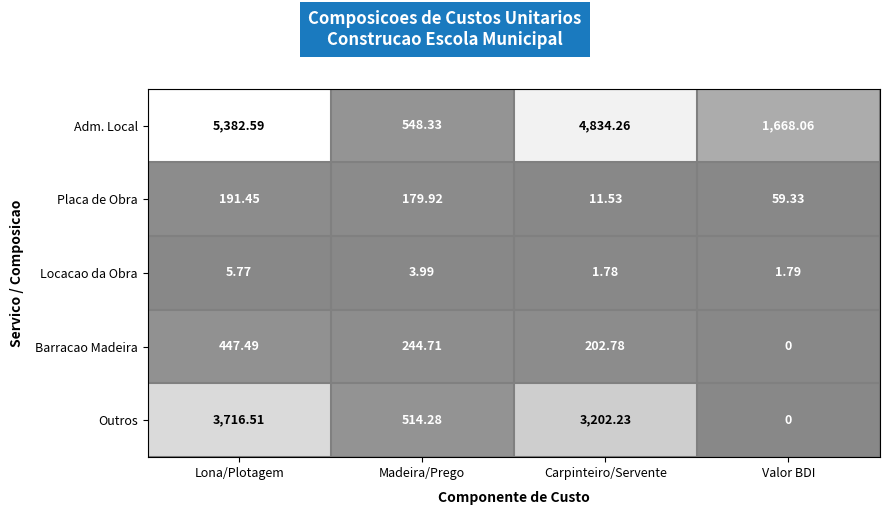

Which series has the widest spread of values?

Adm. Local